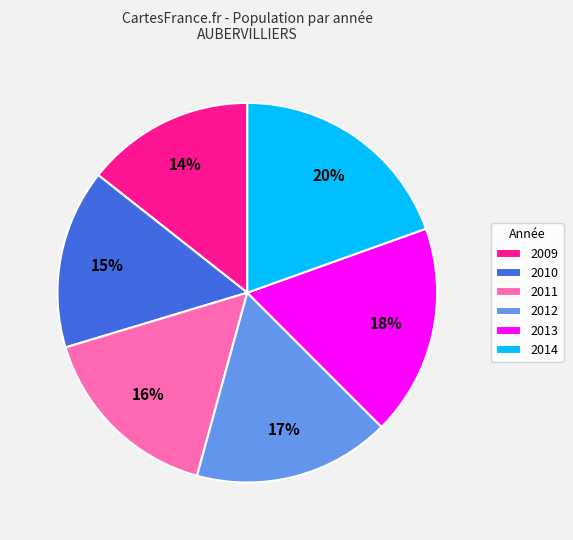

To the nearest percent, what is the average slice percentage?

17%